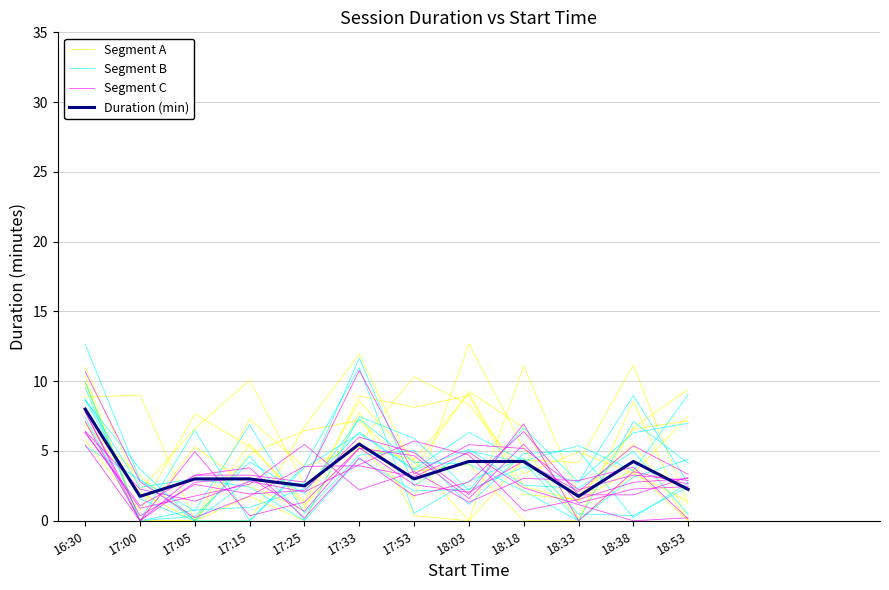

What is the difference between the maximum and minimum values in the Segment A series?

9.6